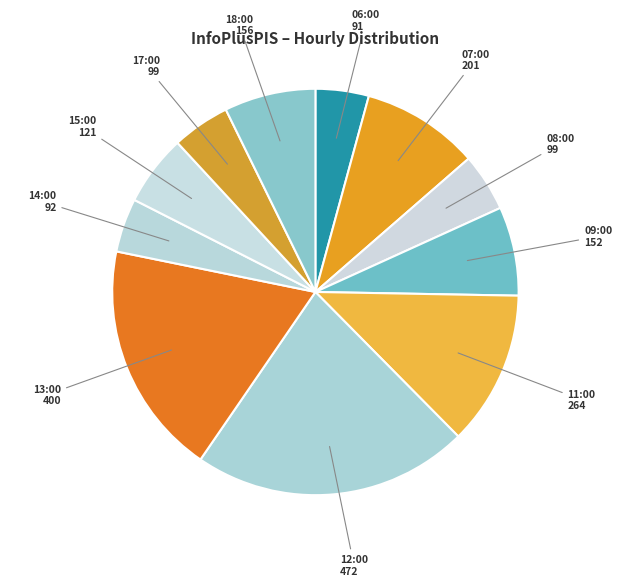

How many segments does this pie chart have?

11